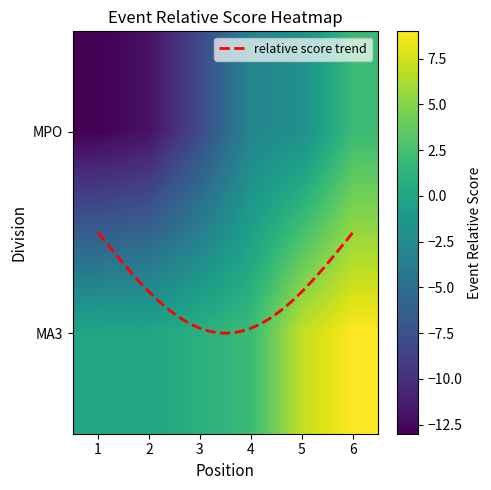

Which series has the largest total across all categories?

MA3